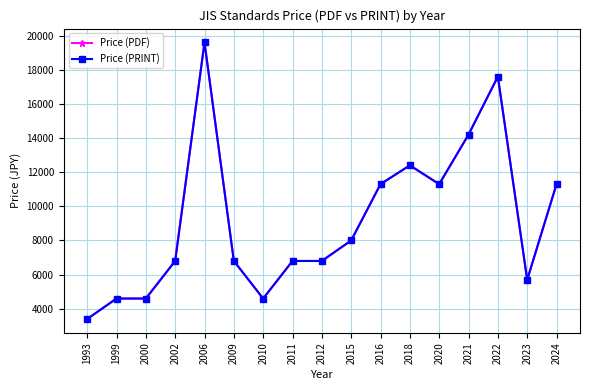

Is this an area chart (filled region under the line)?

No